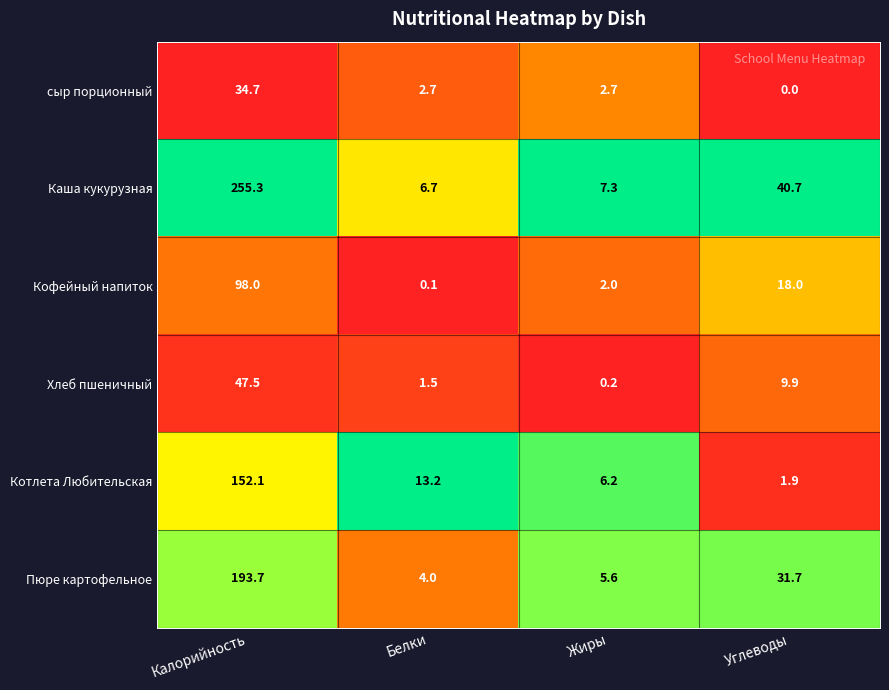

Rank the series by their maximum value, from lowest to highest.

сыр порционный, Хлеб пшеничный, Кофейный напиток, Котлета Любительская, Пюре картофельное, Каша кукурузная